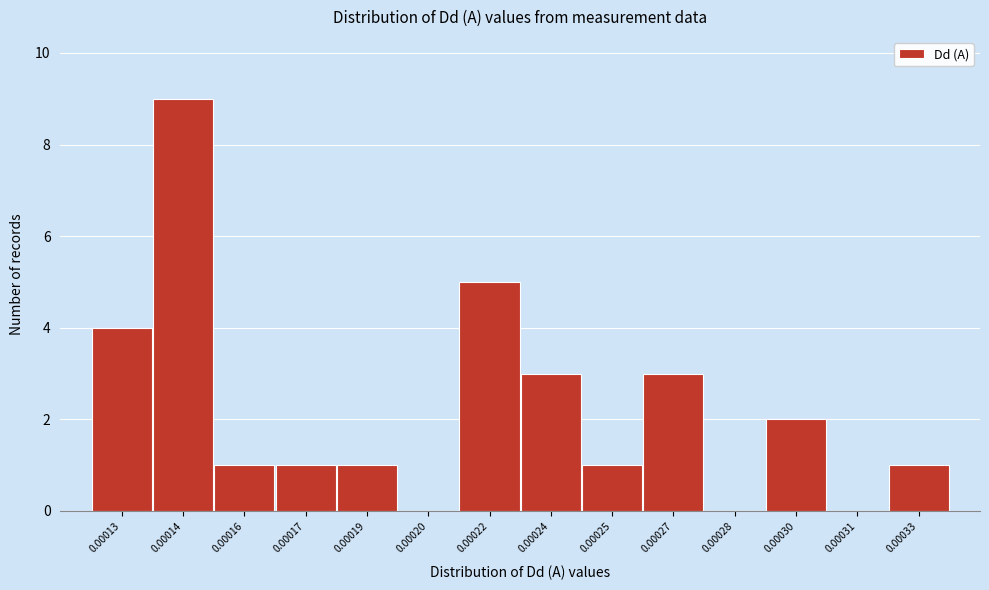

Reading left to right, what are all the values shown in this chart?

0.00013=4	0.00014=9	0.00016=1	0.00017=1	0.00019=1	0.00020=0	0.00022=5	0.00024=3	0.00025=1	0.00027=3	0.00028=0	0.00030=2	0.00031=0	0.00033=1